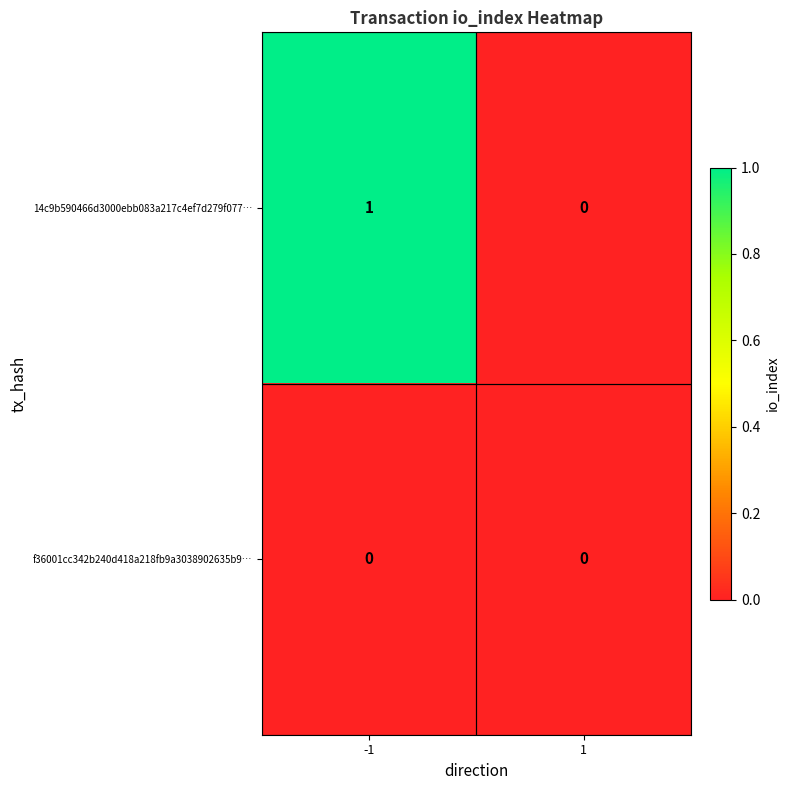

The value of f36001cc342b240d418a218fb9a3038902635b9… at -1 is 0. True or false?

True